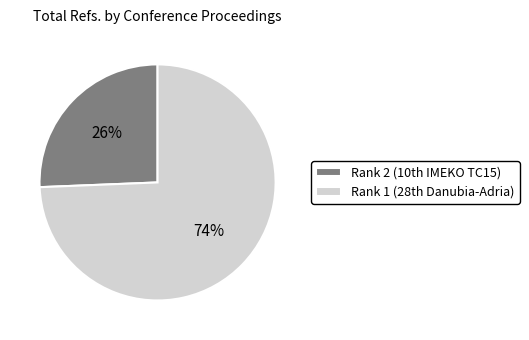

Which slice is the smallest?

Rank 2 (10th IMEKO TC15)